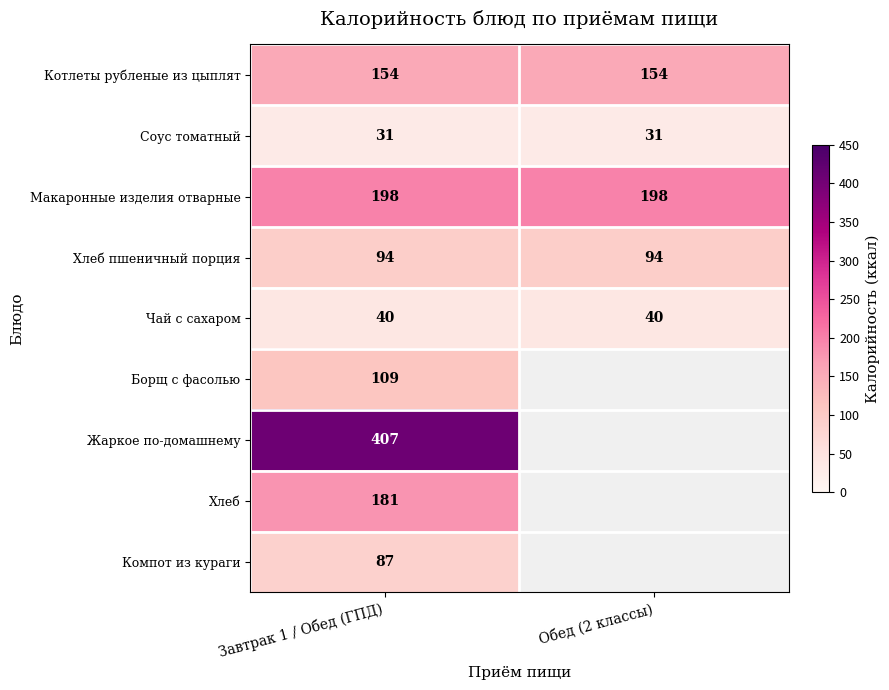

What is the minimum value shown in the chart?

31.0